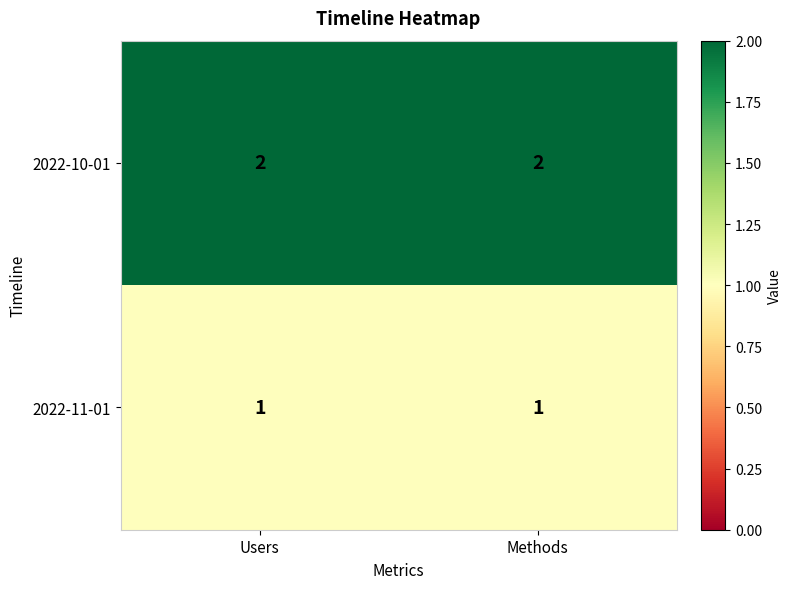

What is the sum of the 2022-10-01 values at Users and Methods?

4